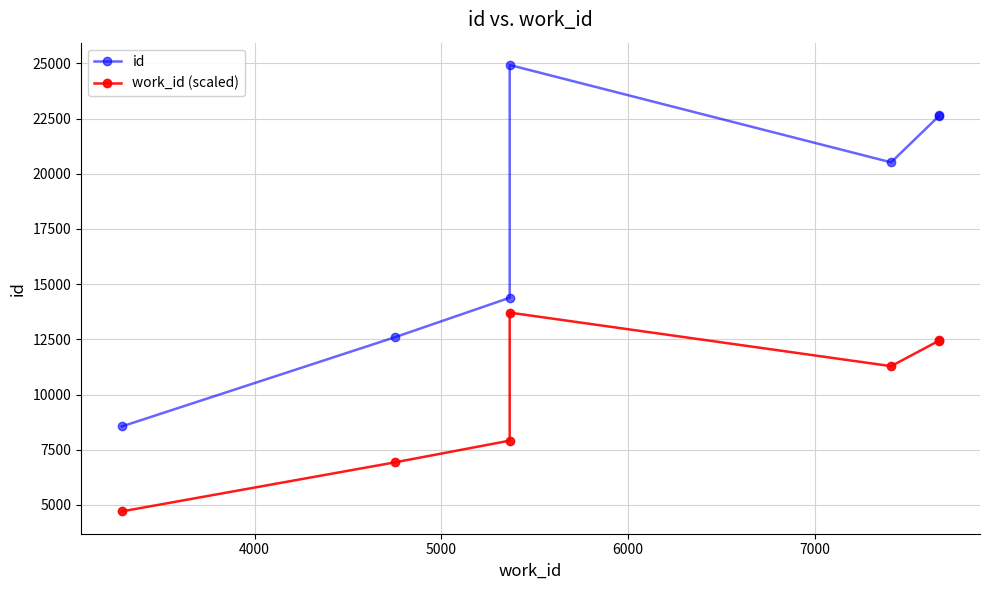

True or false: work_id (scaled) and id cross at least once.

False